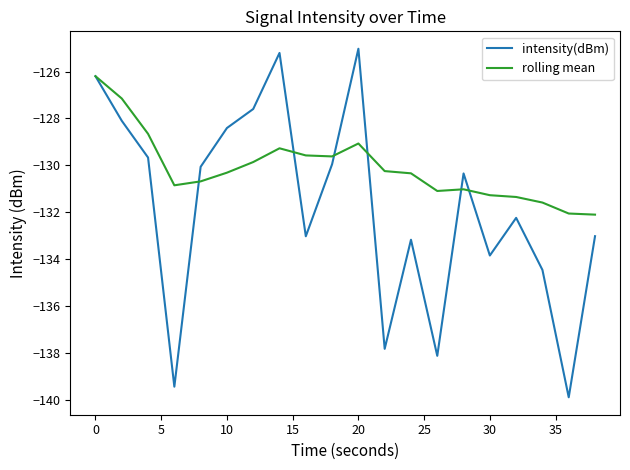

Which series has the widest spread of values?

intensity(dBm)